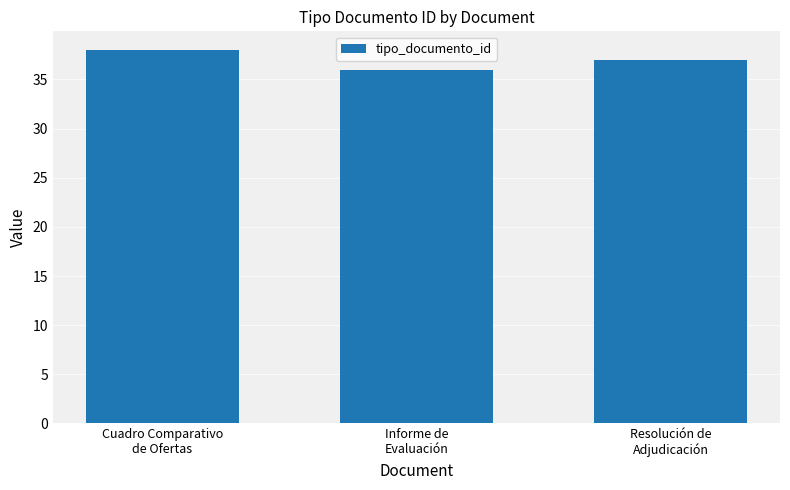

Reading left to right, list all the values displayed in this chart.

Cuadro Comparativo
de Ofertas=38	Informe de
Evaluación=36	Resolución de
Adjudicación=37